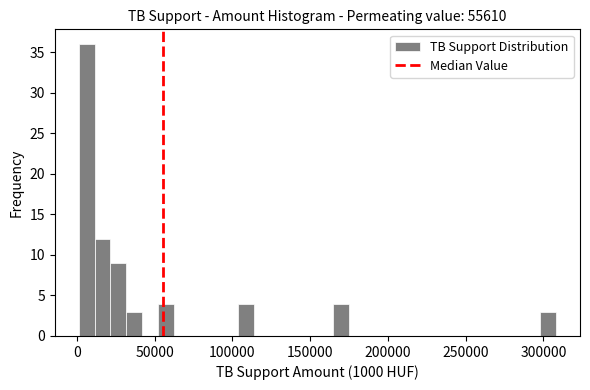

Read against the x-axis, roughly where is the centre of the tallest bar?

5000